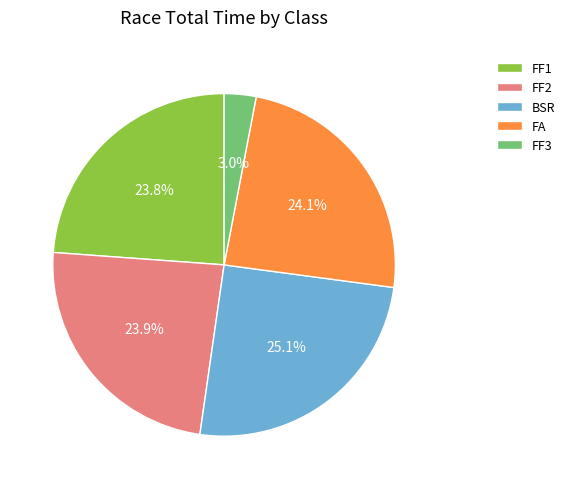

Approximately how many times larger is the value at FA compared to FF1?

1.0